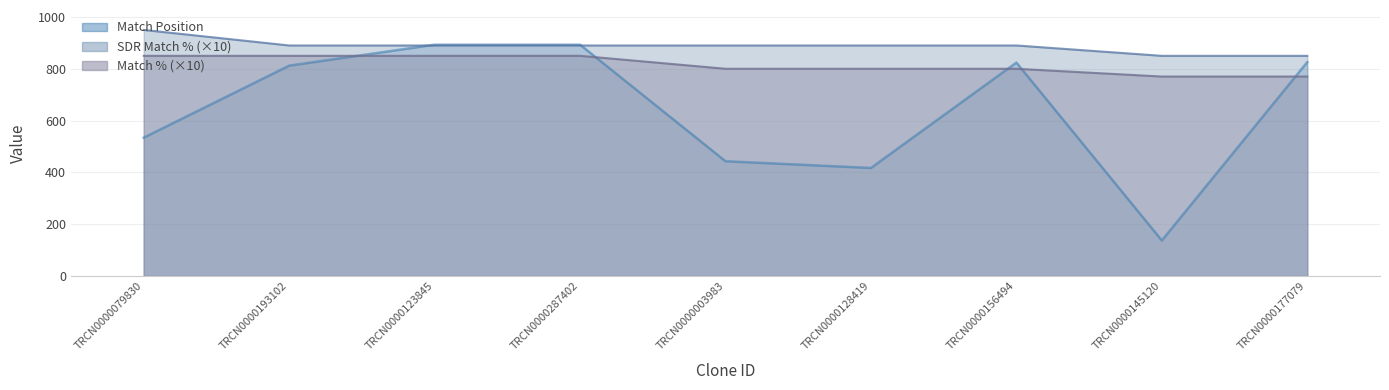

What is the difference between the highest and lowest values at TRCN0000145120?

713